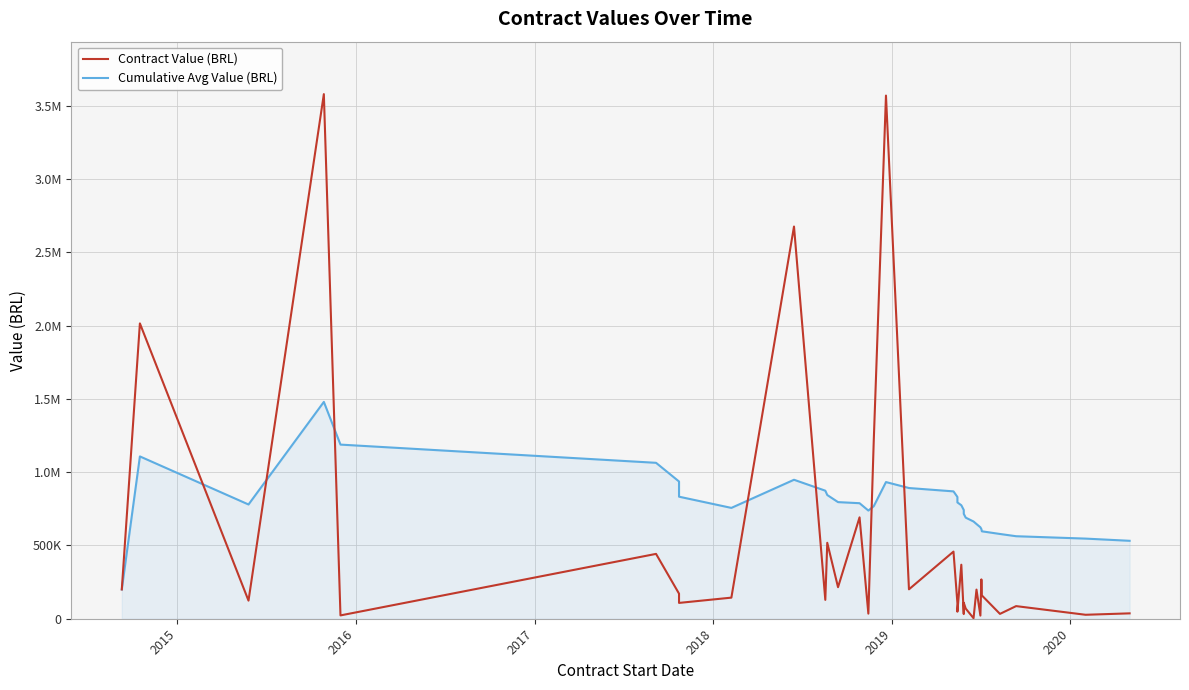

Which series ends up on top after the final intersection of Cumulative Avg Value (BRL) and Contract Value (BRL)?

Cumulative Avg Value (BRL)